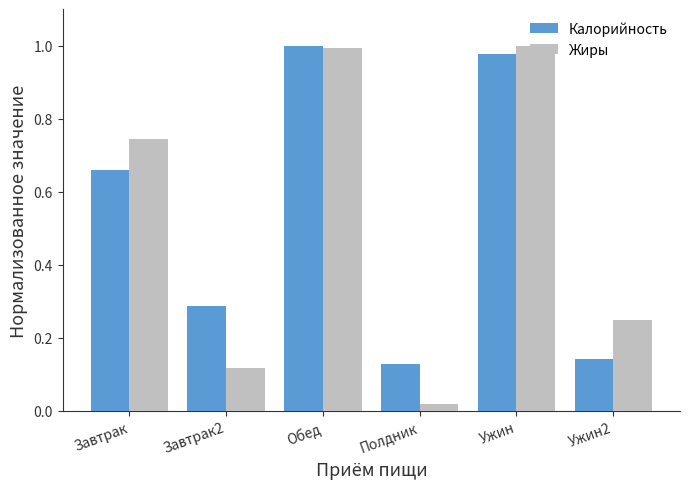

Is the value of Жиры at Ужин2 greater than the value of Калорийность at Полдник?

Yes